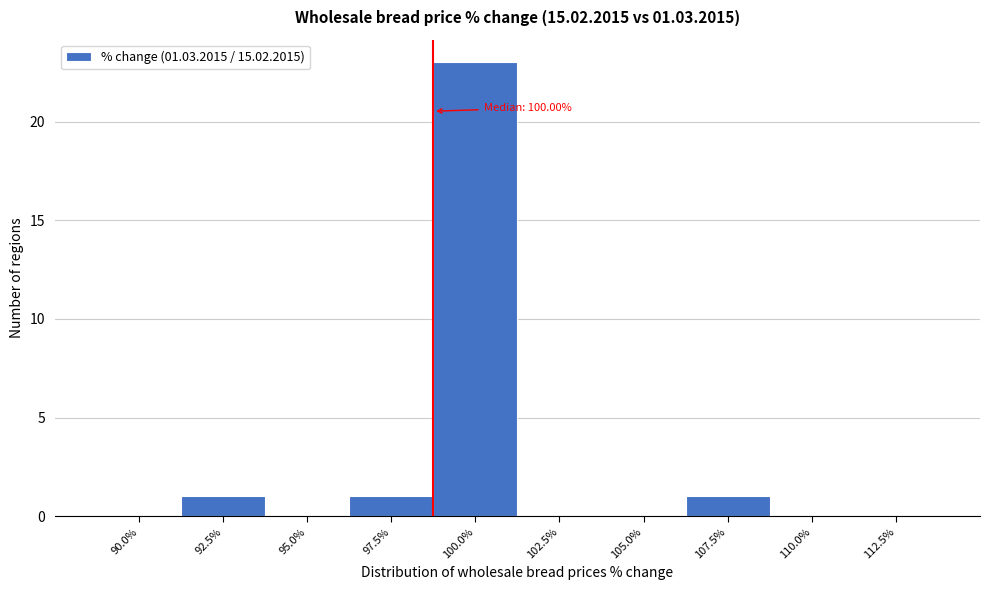

Reading right to left, transcribe all the data shown in this chart.

112.5%=0	110.0%=0	107.5%=1	105.0%=0	102.5%=0	100.0%=23	97.5%=1	95.0%=0	92.5%=1	90.0%=0